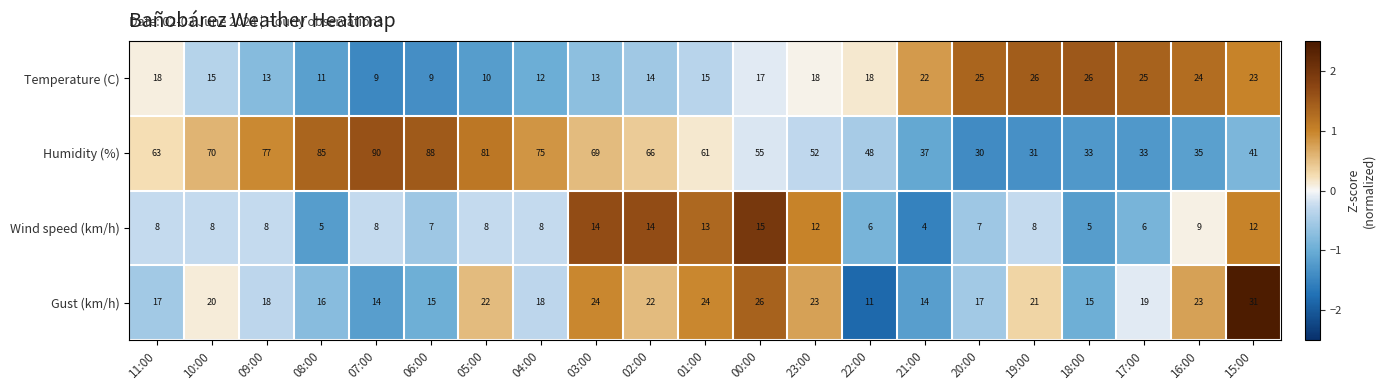

List the series in order of their peak value, lowest first.

Wind speed (km/h), Temperature (C), Gust (km/h), Humidity (%)